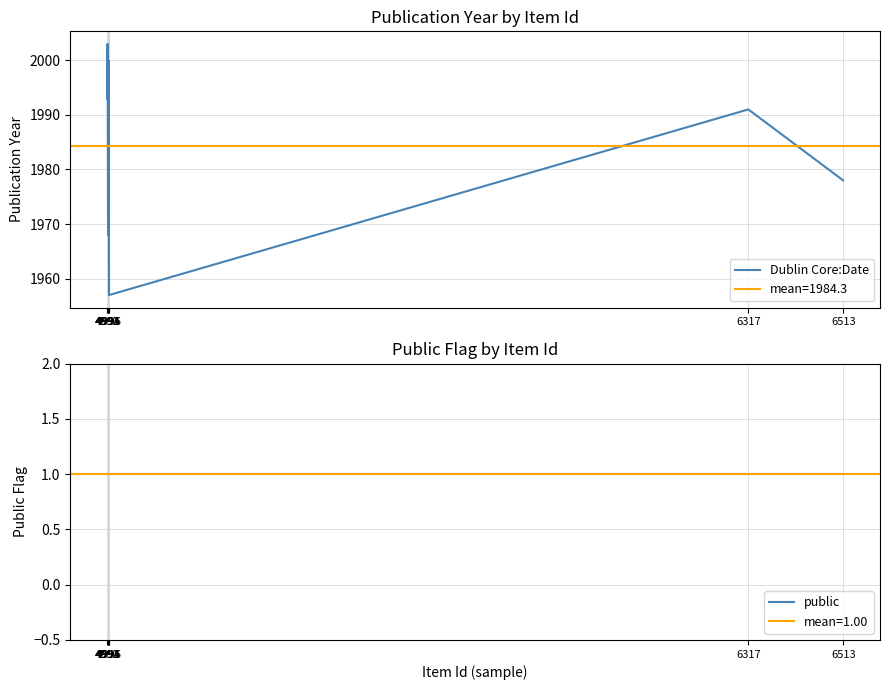

At which category is the sum across all series the highest?

4993